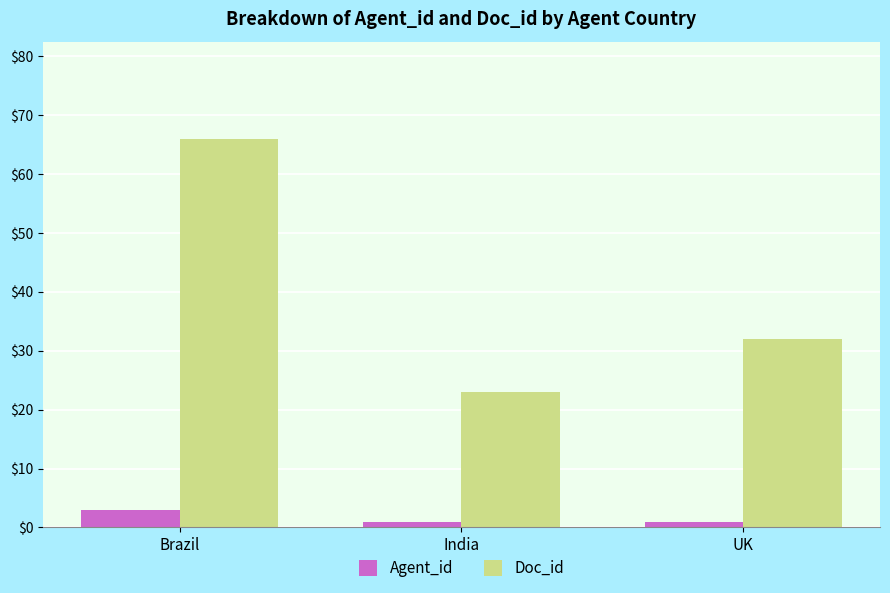

At which category is the sum across all series the highest?

Brazil